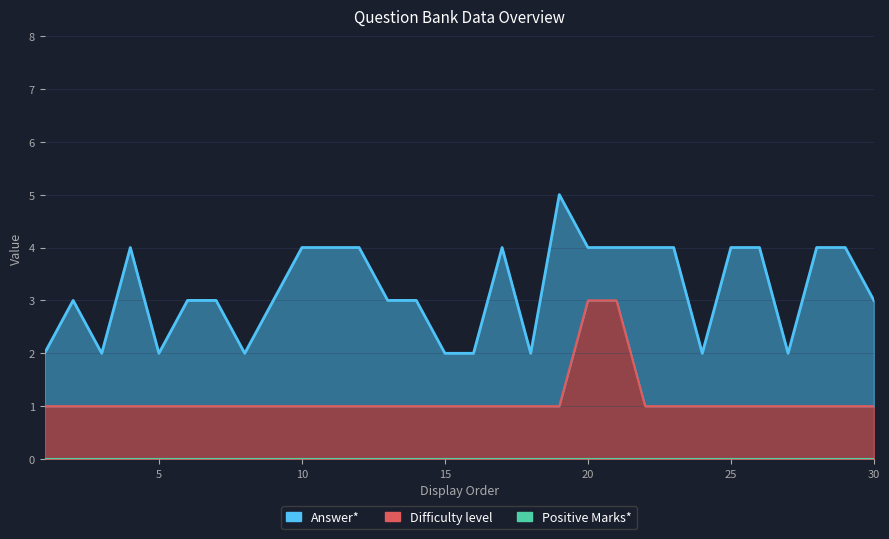

What is the value of the Answer* point at the 20th from the left?

4